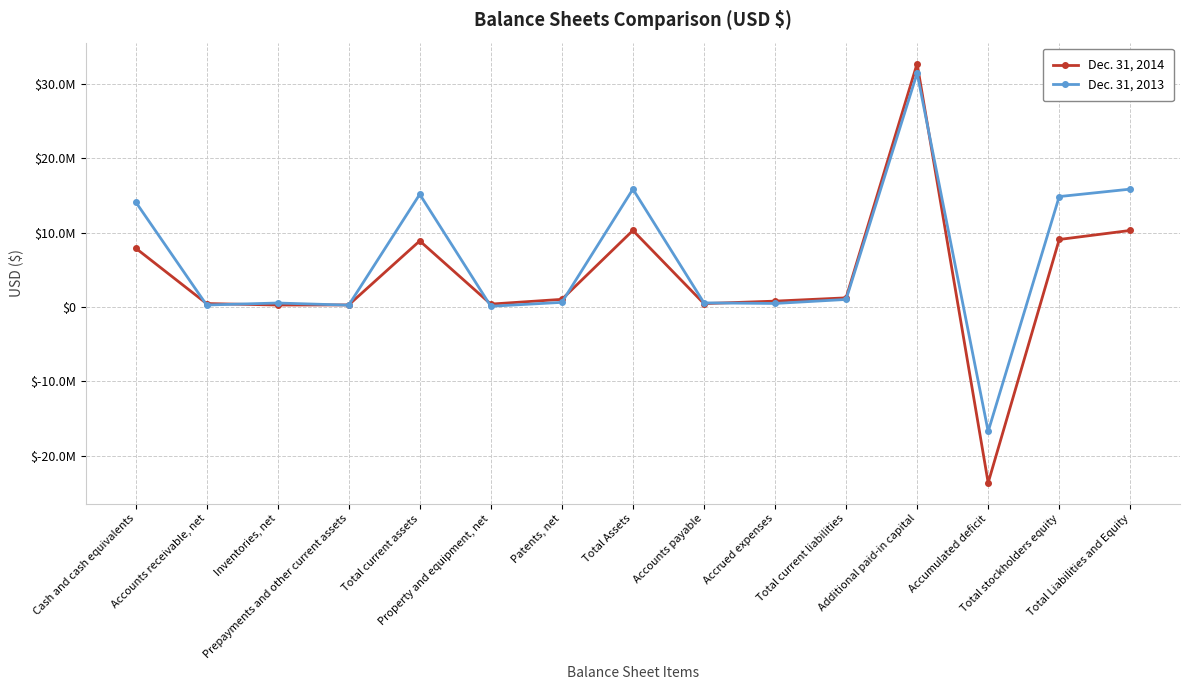

Does the chart have visible grid lines?

Yes